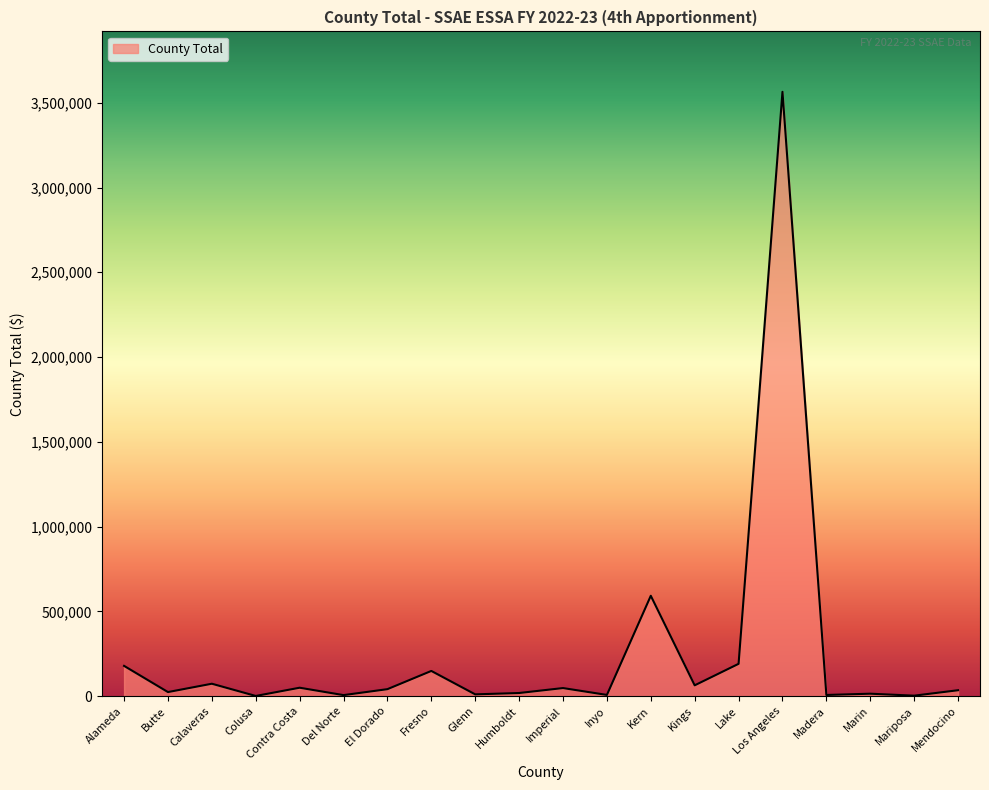

Approximately how many times larger is the value at Kern compared to Imperial?

12.5